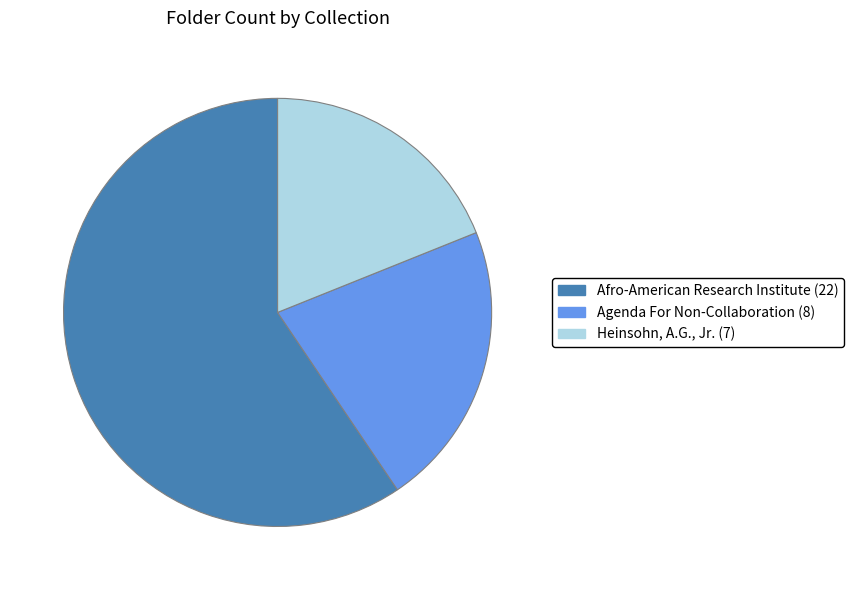

Which category has the smallest portion of the pie?

Heinsohn, A.G., Jr.